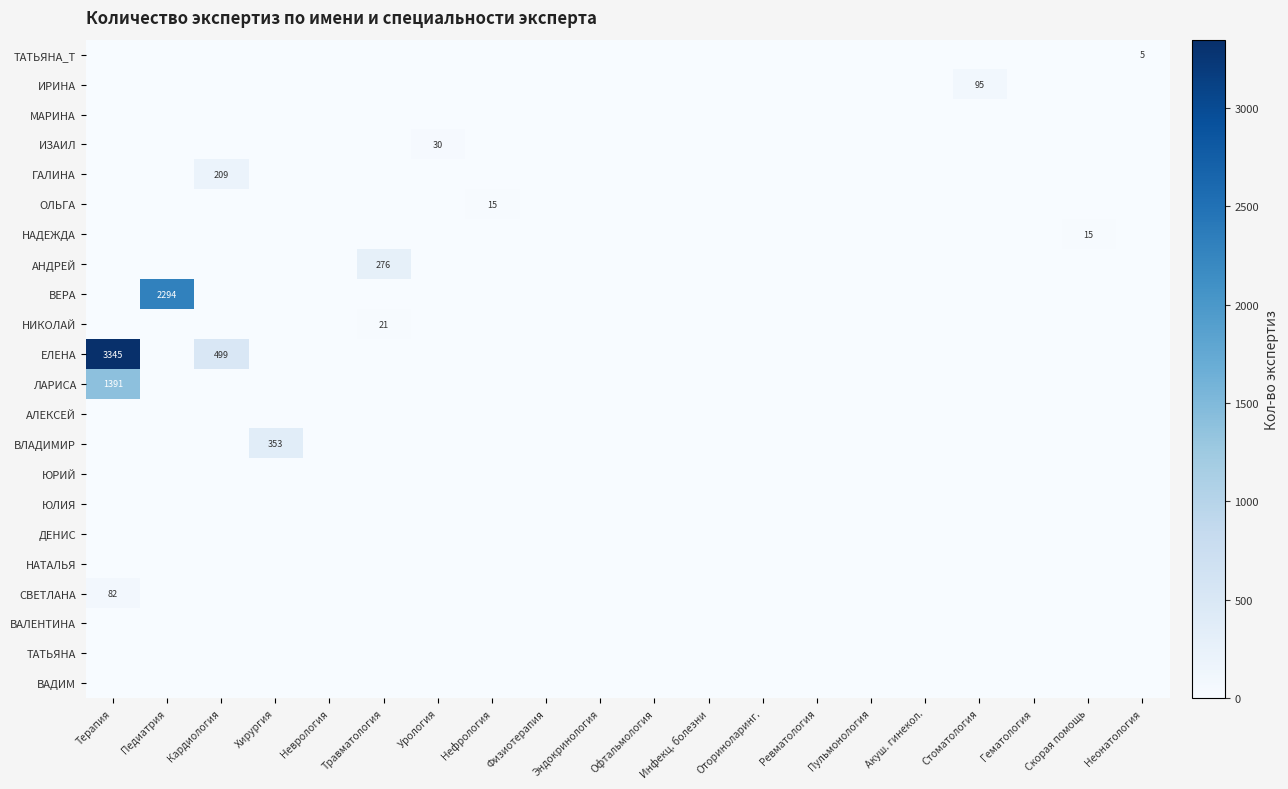

The ТАТЬЯНА_T series shows 5 at Неонатология. True or false?

True